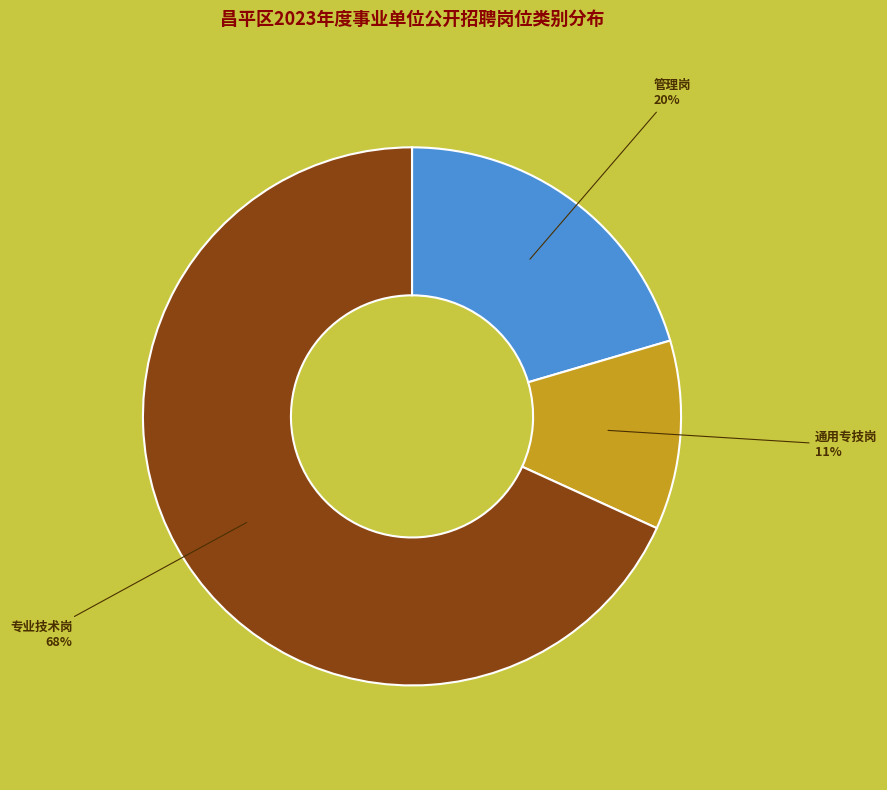

To the nearest percent, what portion does 管理岗 represent?

20%